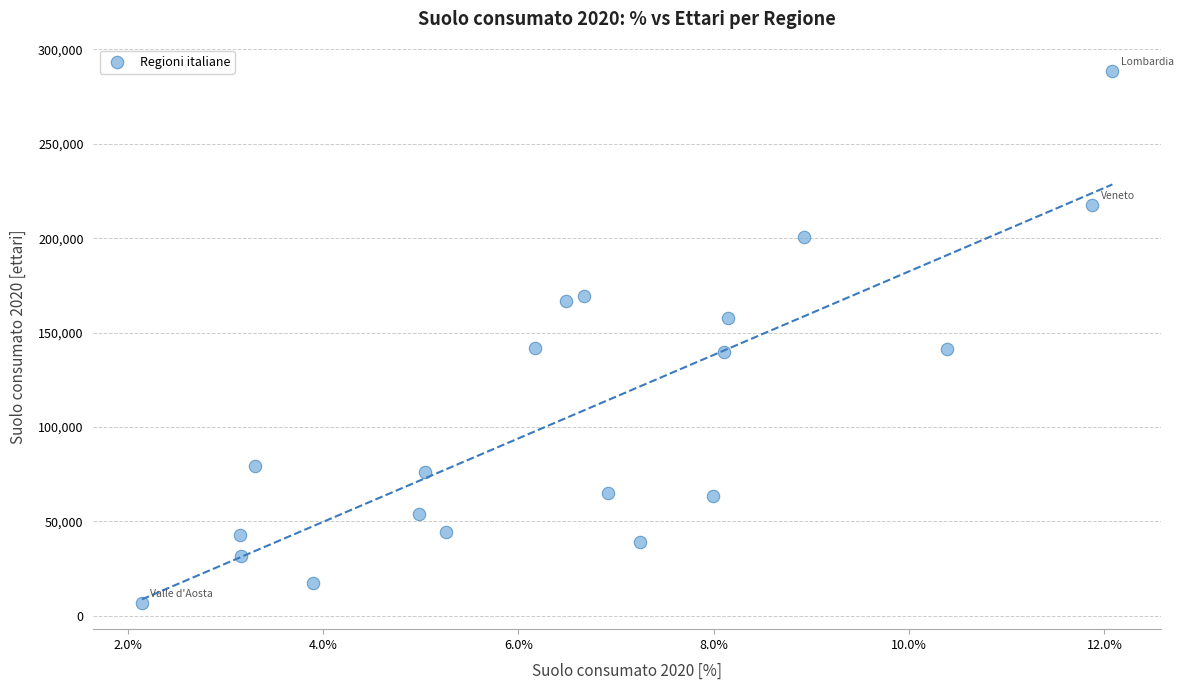

What is the range of Y values (max minus min)?

281510.7